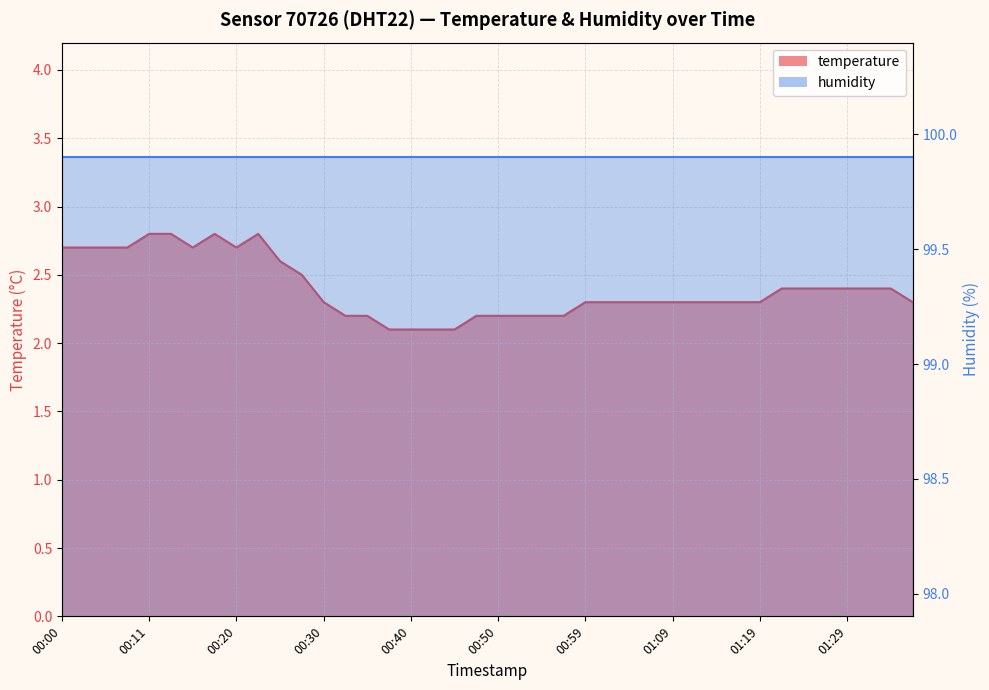

At which category does the chart reach its peak across all series?

00:11